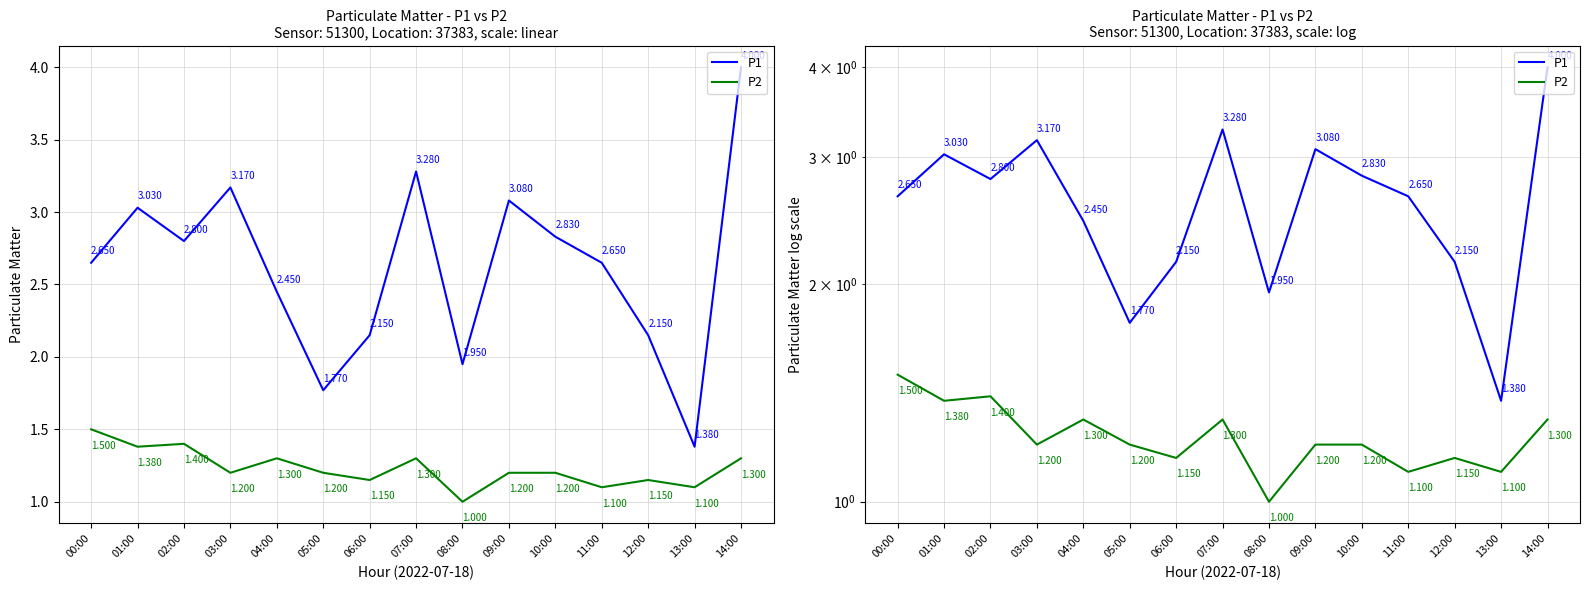

True or false: P1 has a value of 3.0 at 01:00.

True